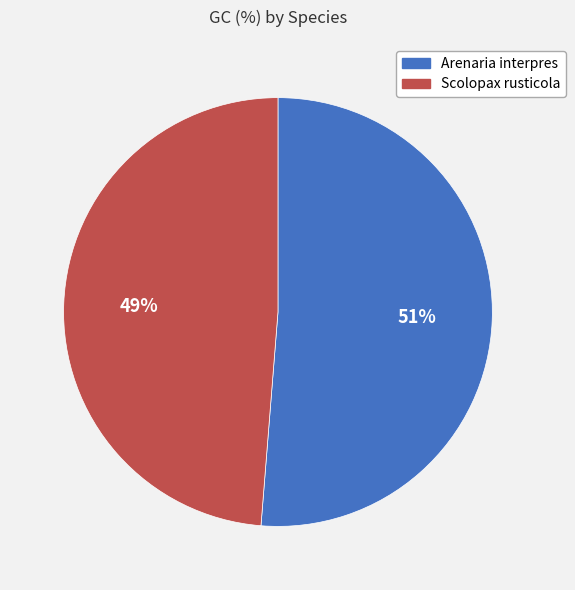

Do Scolopax rusticola and Arenaria interpres together represent more than half of the pie?

Yes